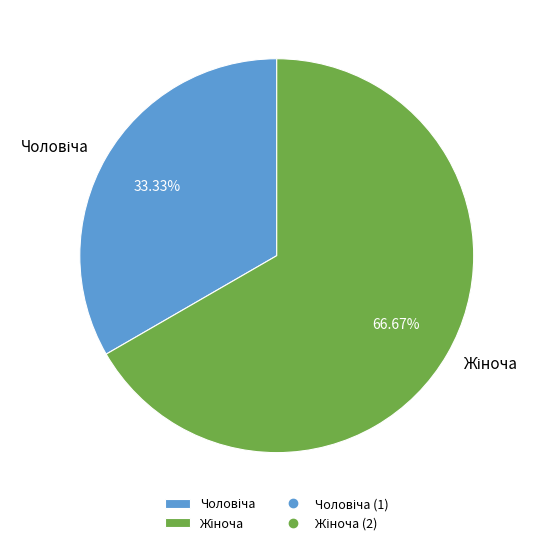

Does any single category account for the majority?

Yes